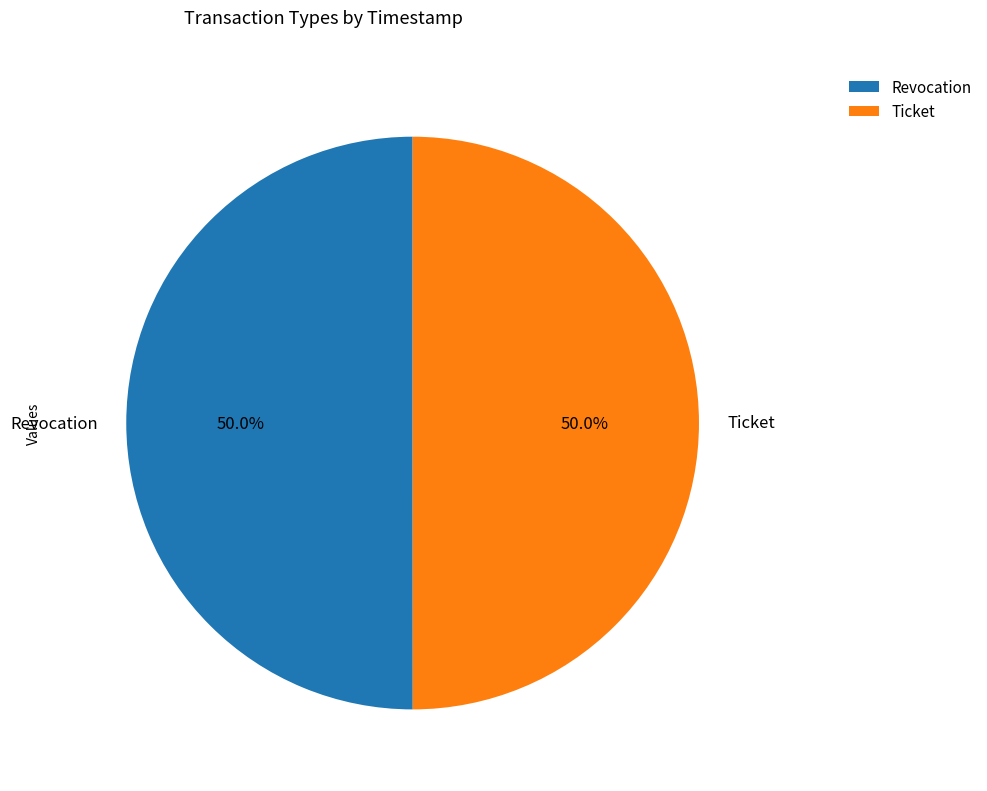

How many slices are in this pie chart?

2